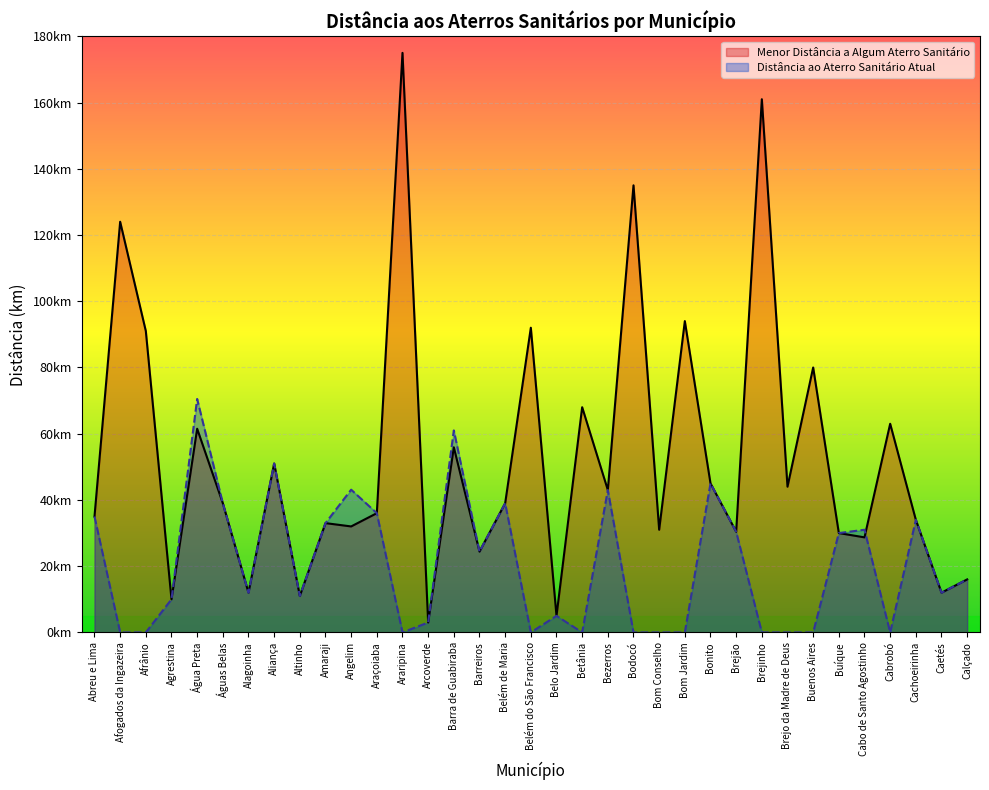

At how many categories does at least one series exceed 150?

2